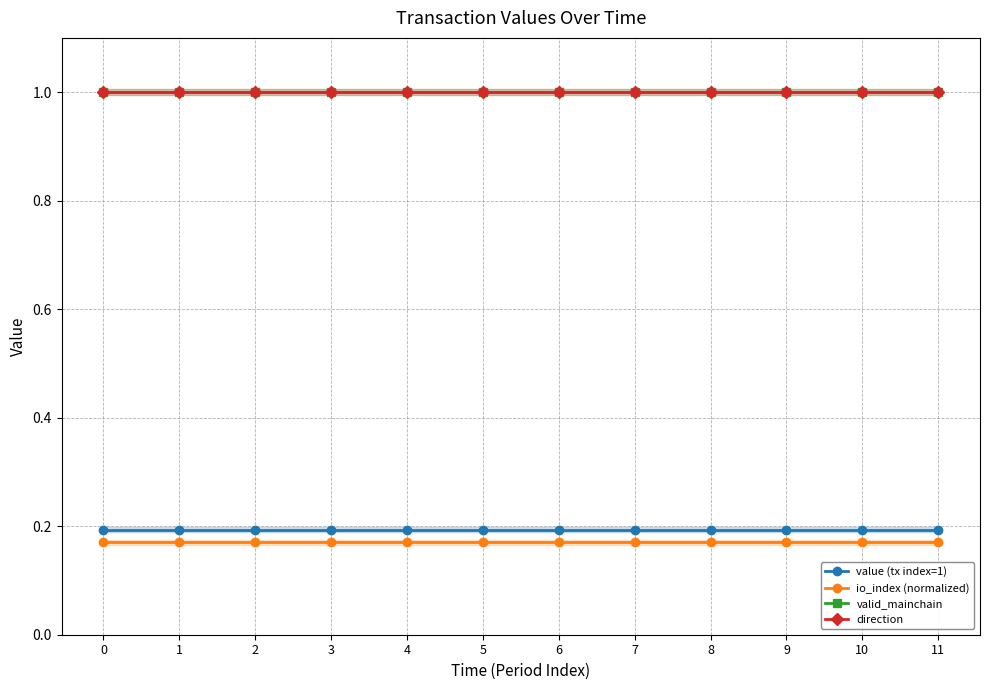

What is the difference between the highest and lowest values at 8?

0.8